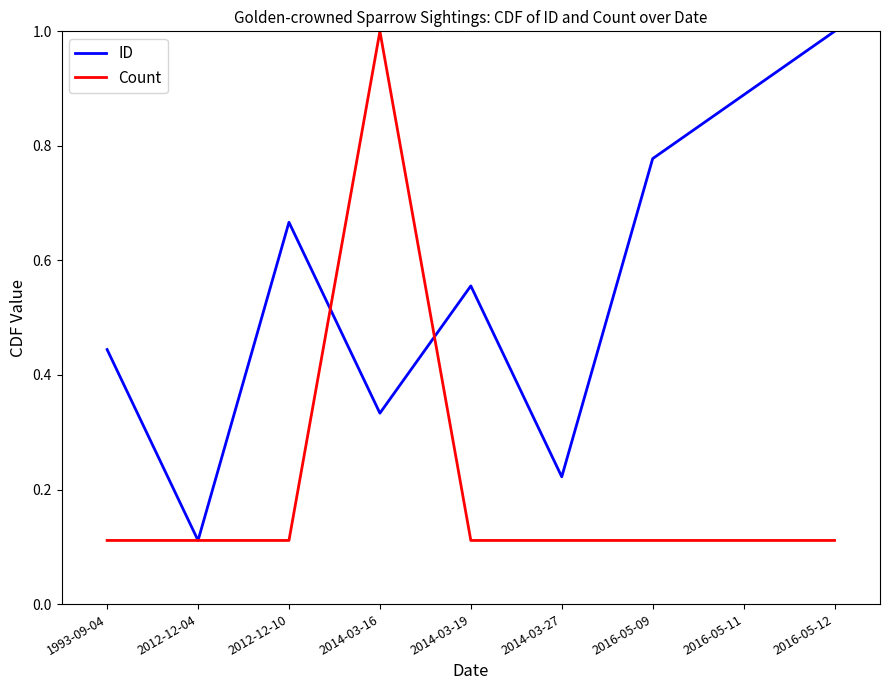

Which series changed the most between 2014-03-27 and 2016-05-09?

ID